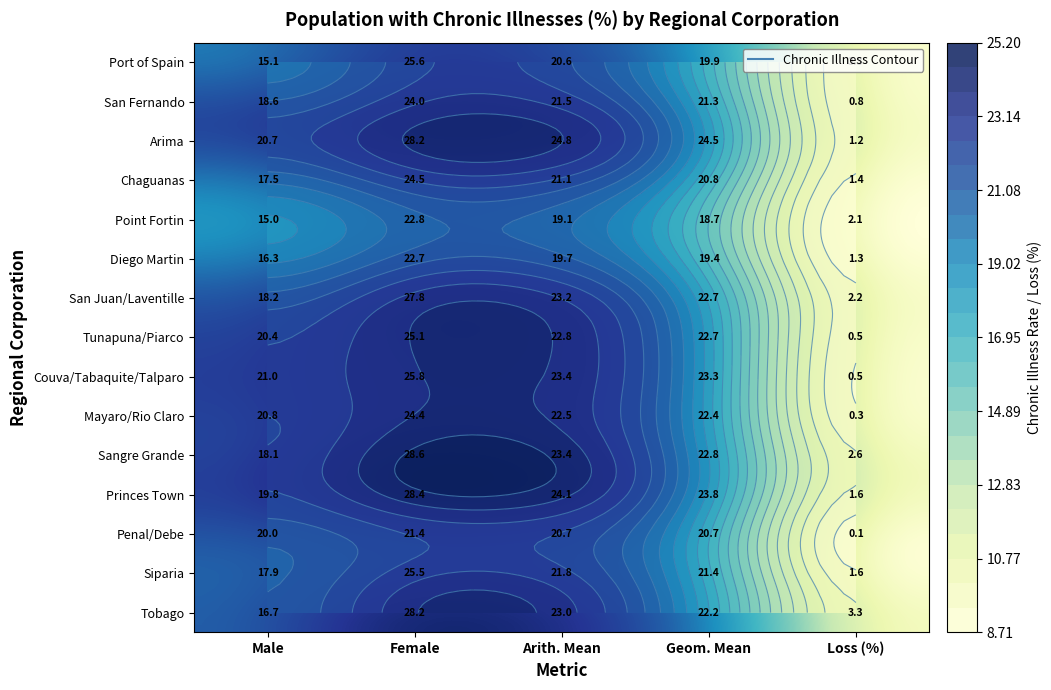

How many categories are shown in the chart?

5